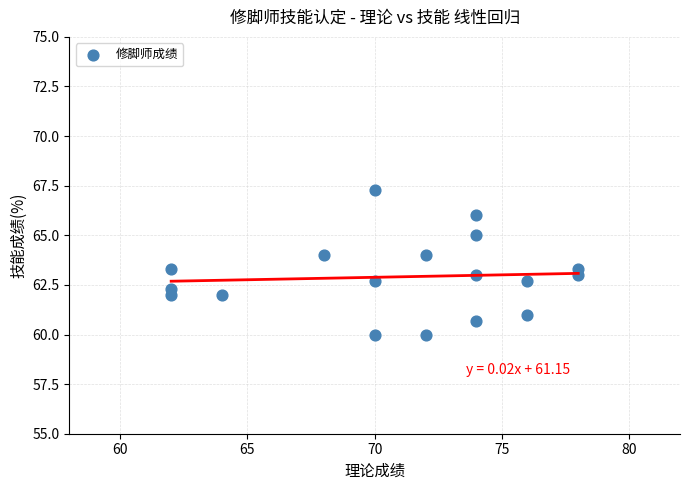

What is the range of Y values (max minus min)?

7.3